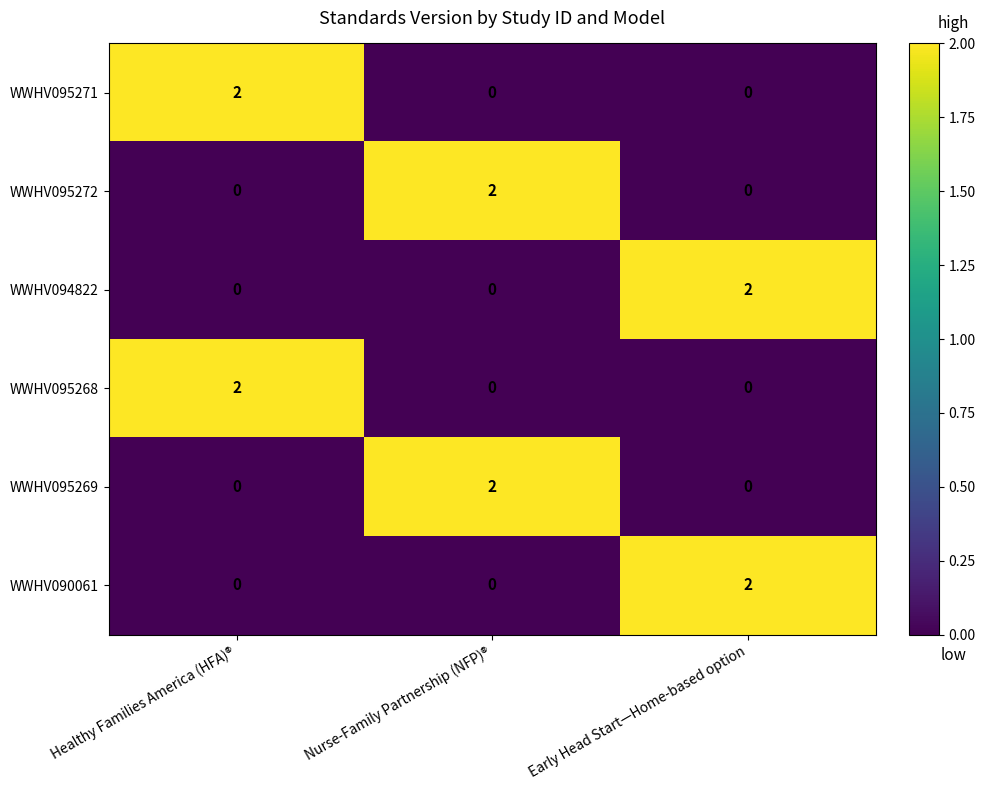

The value of WWHV095271 at Early Head Start—Home-based option is 0. True or false?

True